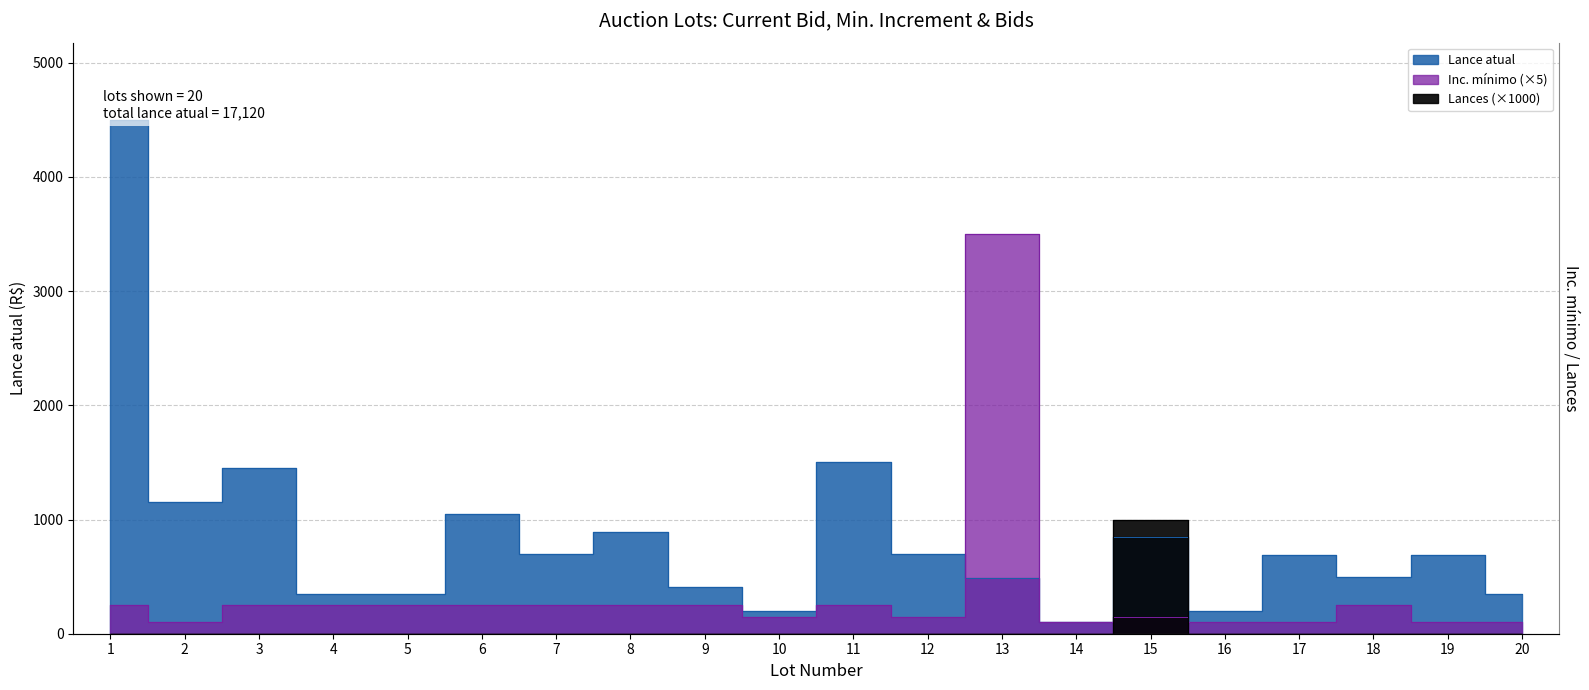

Between which two adjacent categories do Inc. mínimo and Lance atual first intersect?

12 and 13